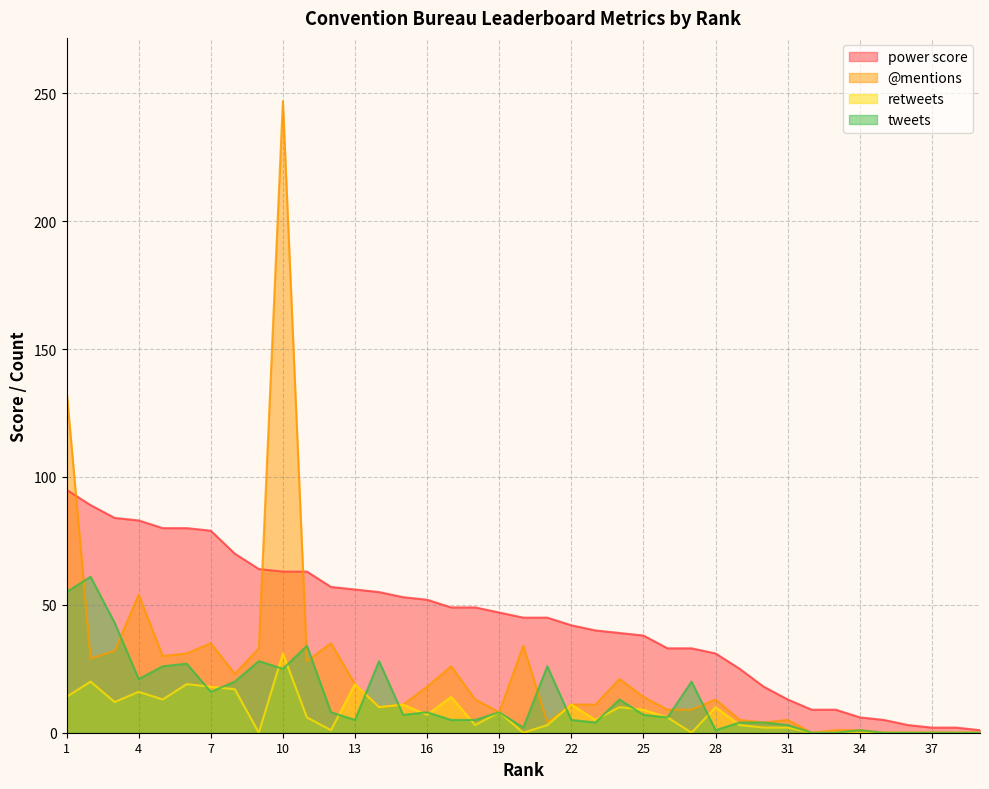

True or false: @mentions and retweets intersect in this chart.

False